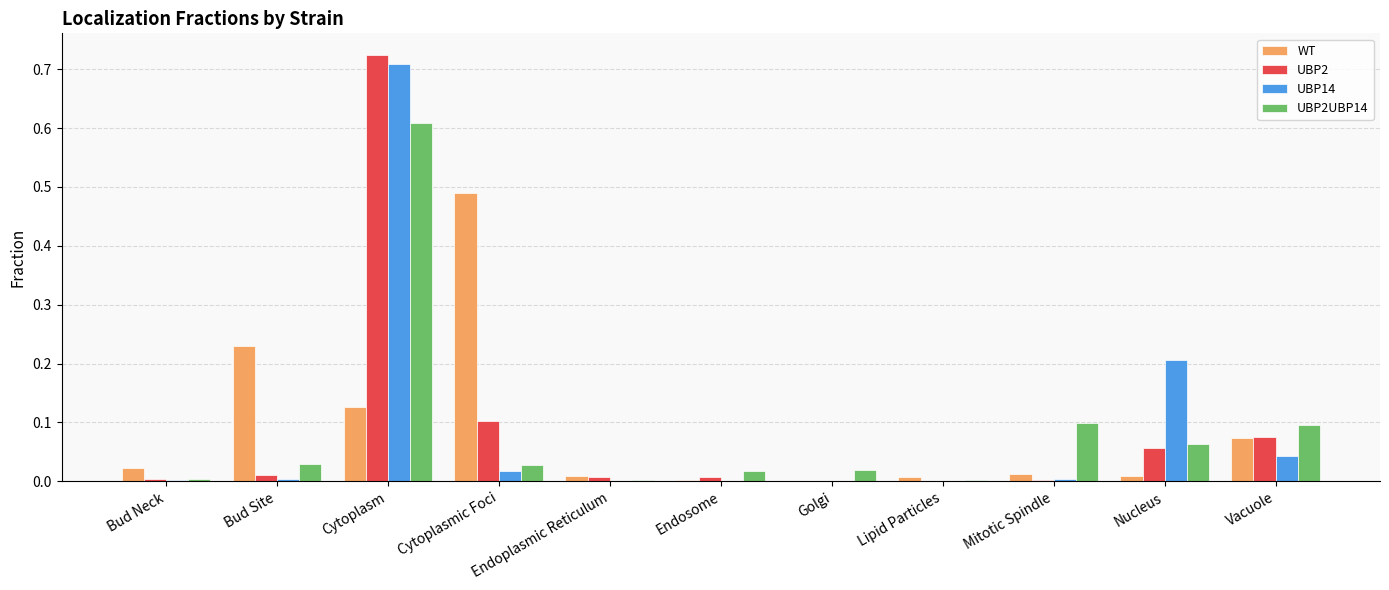

True or false: UBP2 has a value of 0.1 at Cytoplasmic Foci.

True